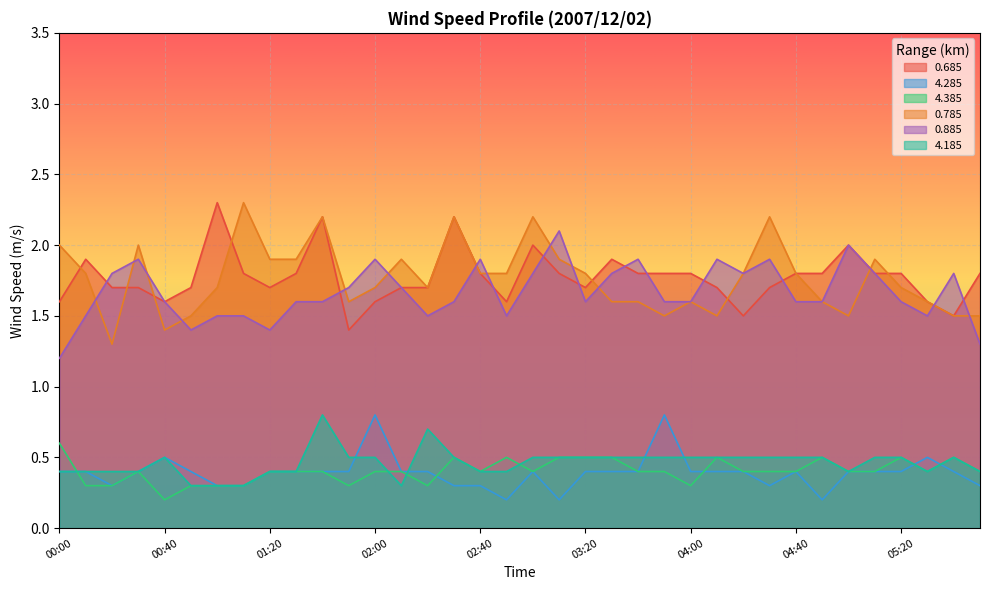

What value does the 0.685 series have at 01:30?

1.8